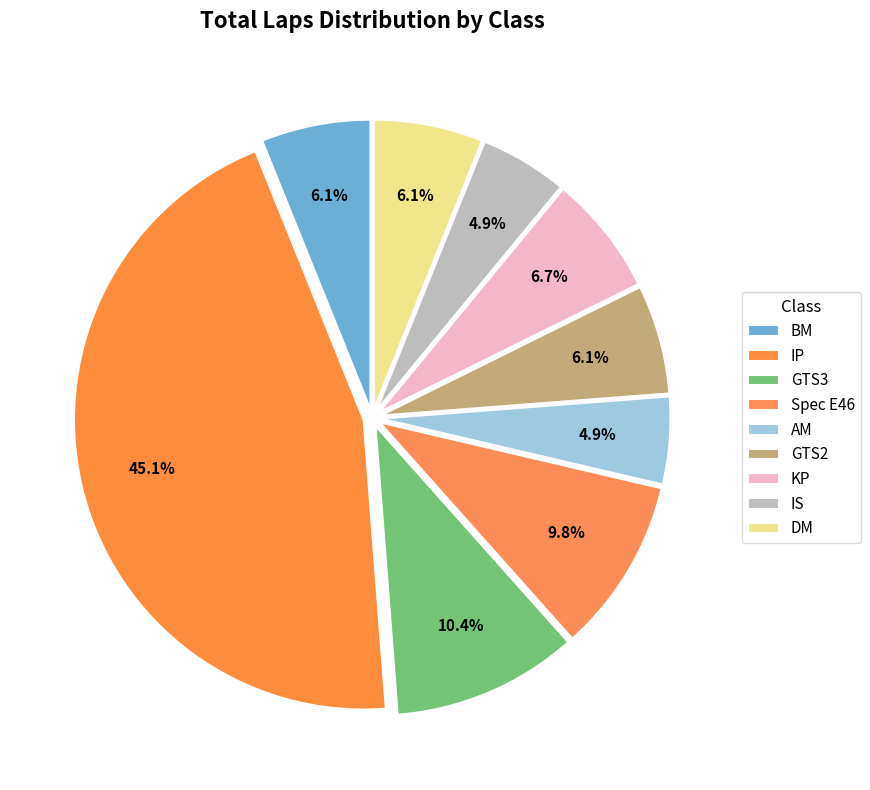

How many segments does this pie chart have?

9